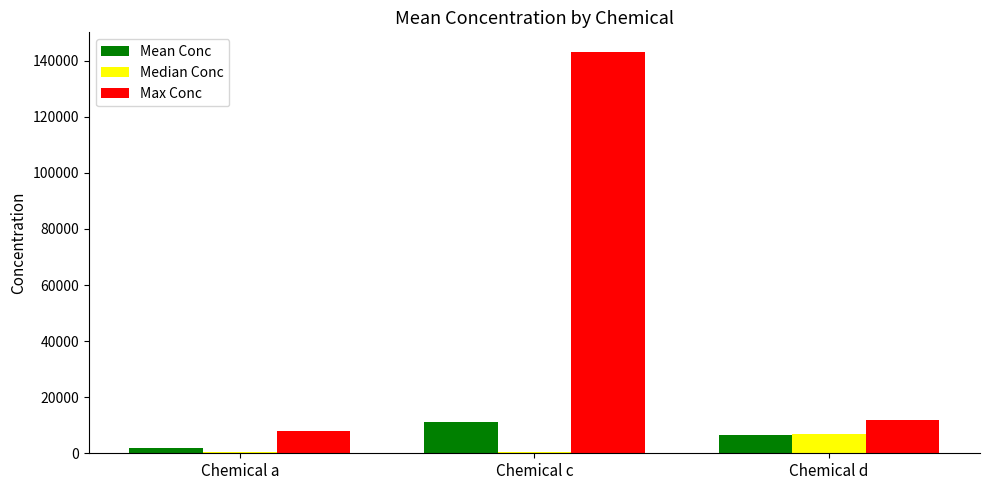

Which series has the largest range (max minus min)?

Max Conc